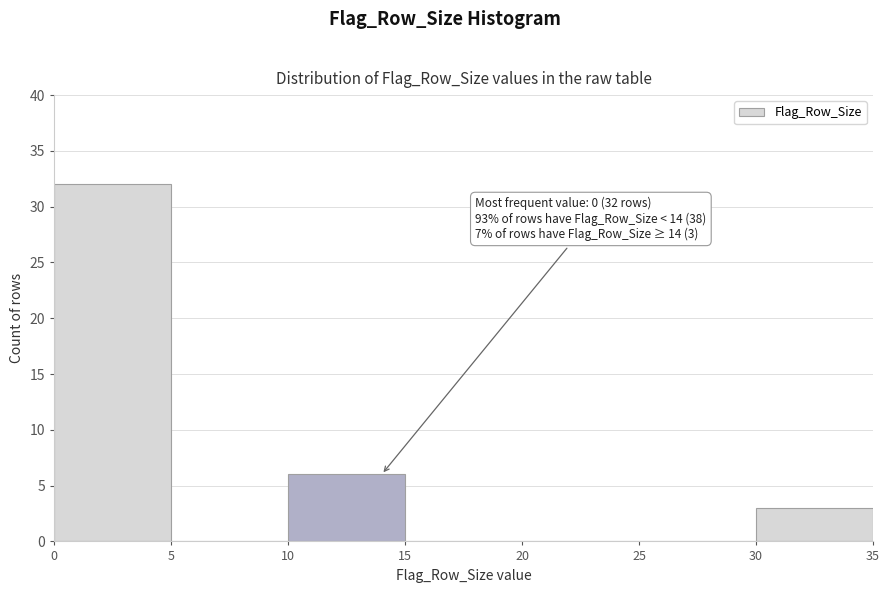

Which range on the x-axis has the tallest bar?

0 to 5